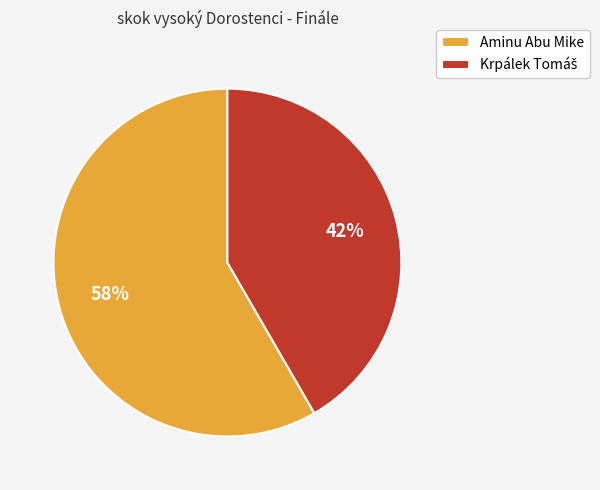

What is the majority slice?

Aminu Abu Mike